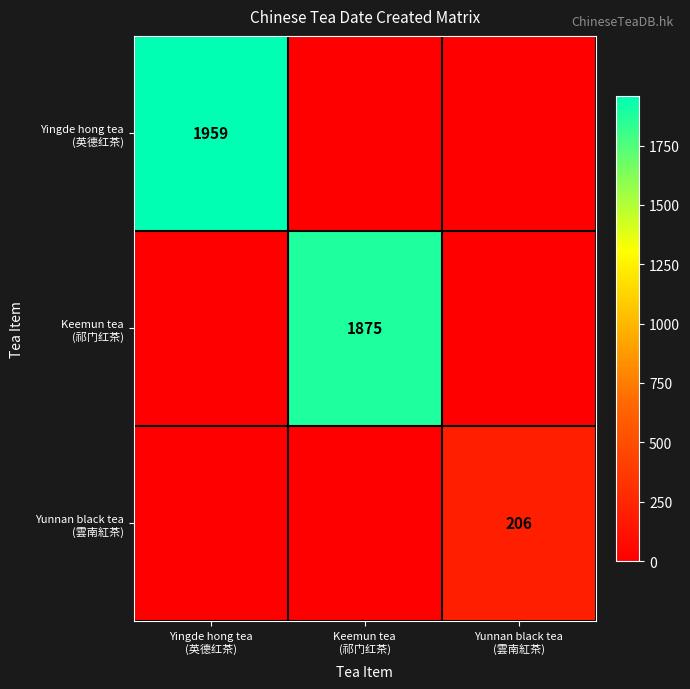

At which label is Yunnan black tea (雲南紅茶) closest to 103?

Yingde hong tea (英德红茶)